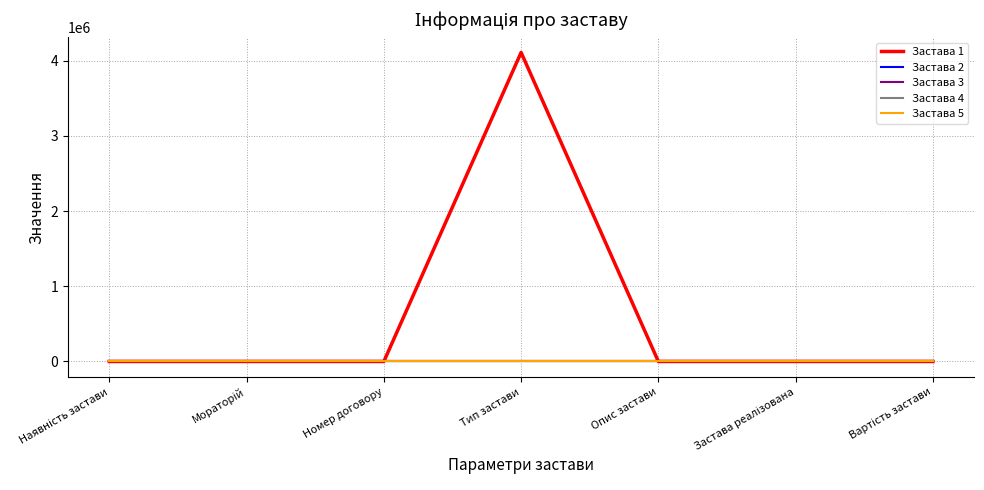

Rank the series at Вартість застави from highest to lowest value.

Застава 1, Застава 2, Застава 3, Застава 4, Застава 5